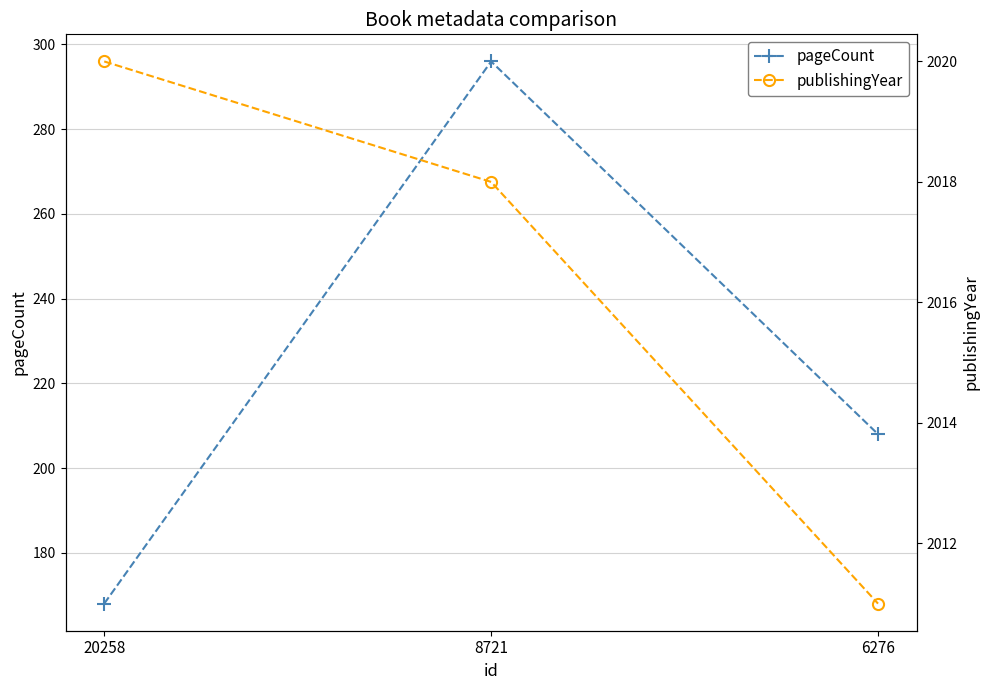

What is the difference between the pageCount values at 8721 and 6276?

88